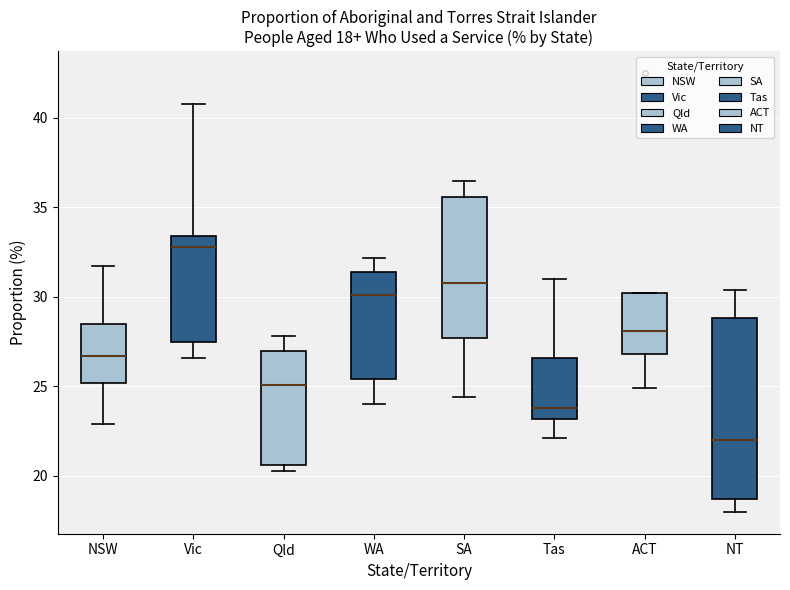

Comparing the boxes themselves (not the whiskers), which one is the tallest?

NT